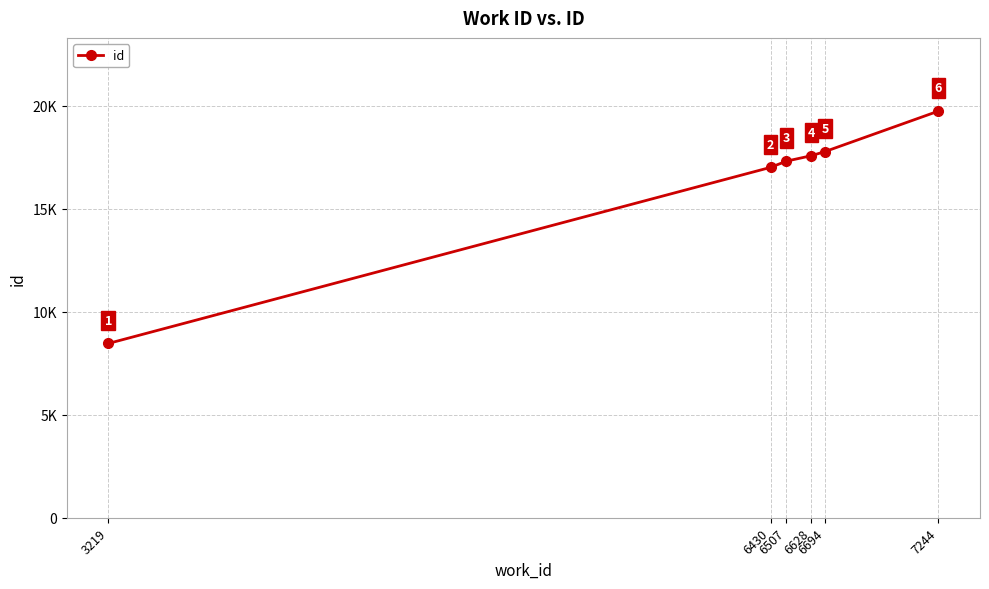

Reading left to right, what are all the values shown in this chart?

3219=8460	6430=17010	6507=17312	6628=17577	6694=17777	7244=19742